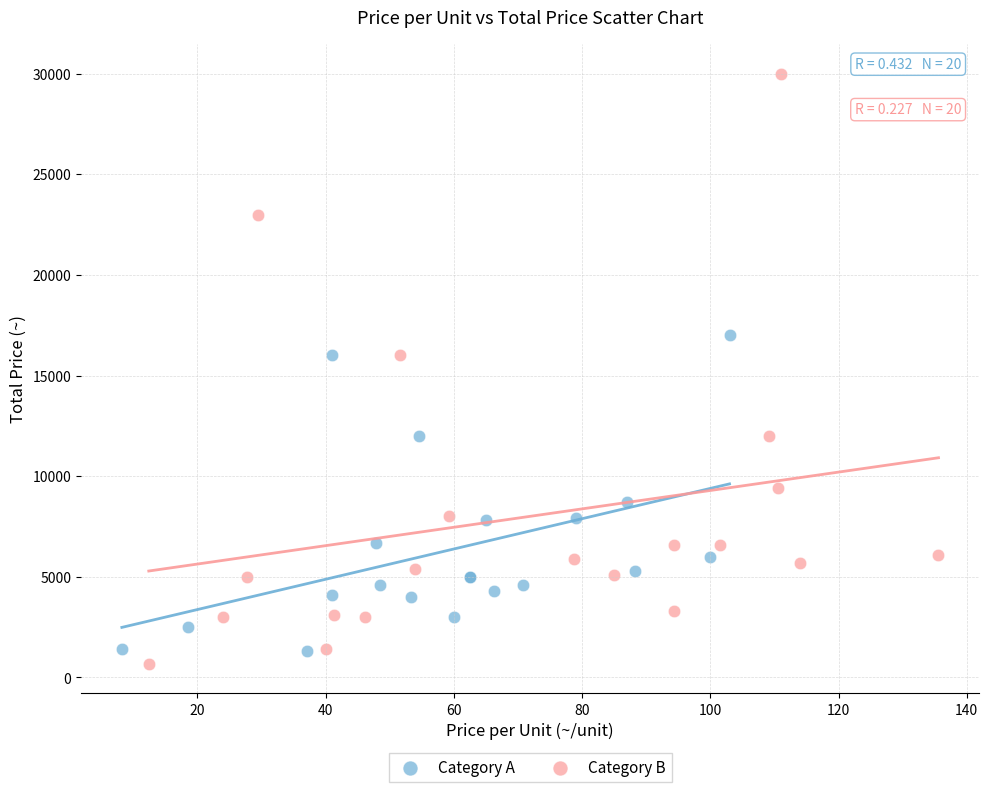

What are all the series names shown in the legend?

Category A, Category B